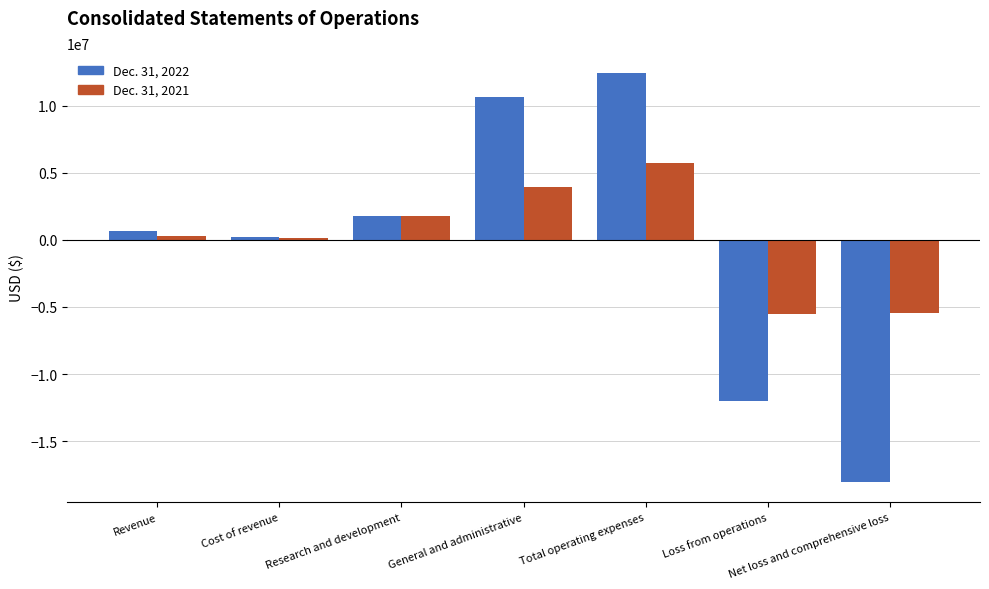

What position from the left is Loss from operations?

6